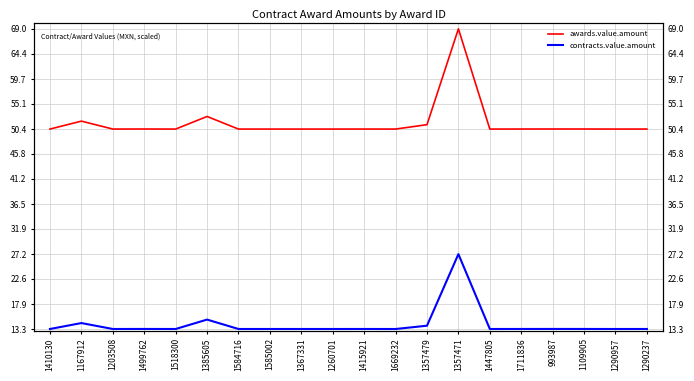

Is it true that awards.value.amount equals 82.0 at 1499762?

False